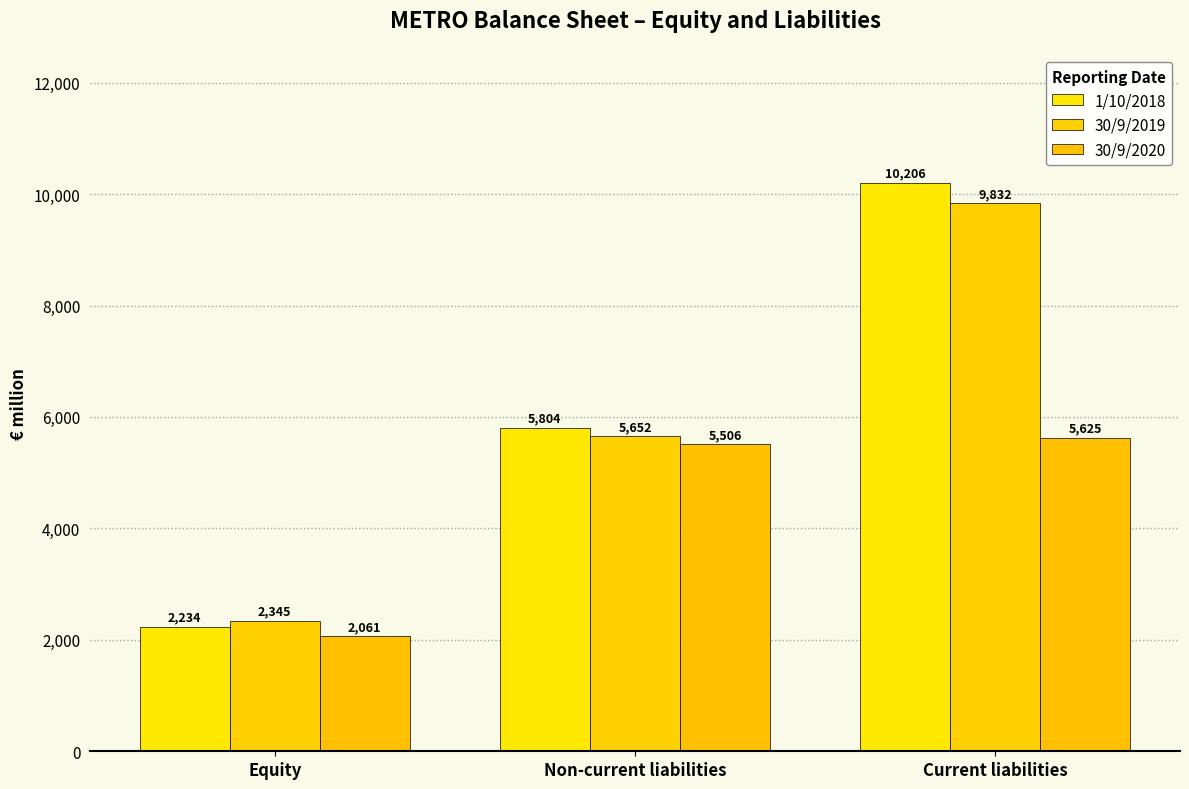

What is the maximum value shown in the chart?

10206